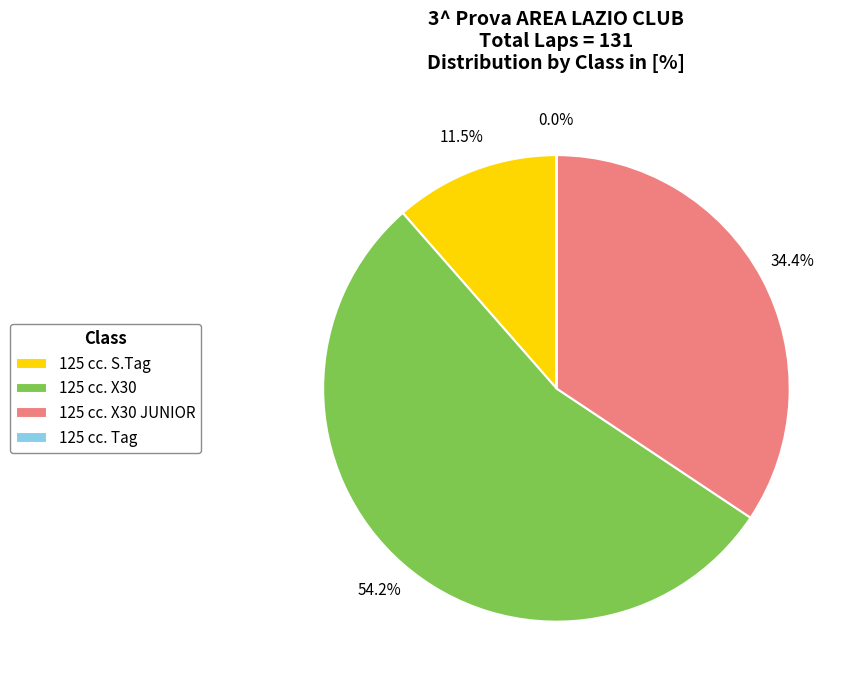

What portion of the pie excludes 125 cc. X30 JUNIOR?

65.6%